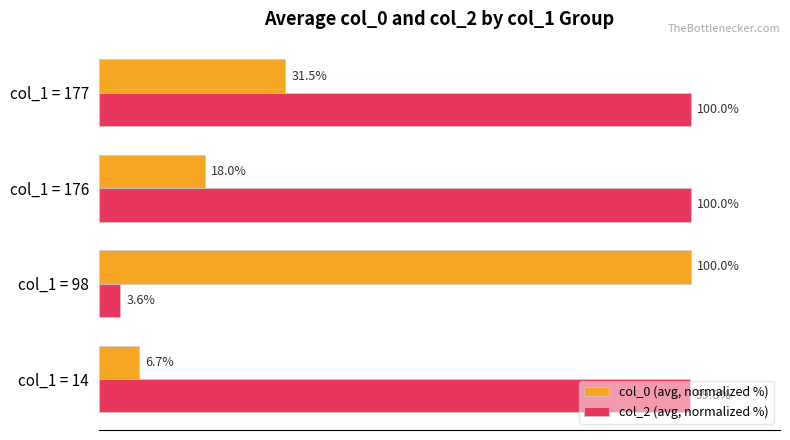

What are all the series names shown in the legend?

col_0 (avg, normalized %), col_2 (avg, normalized %)